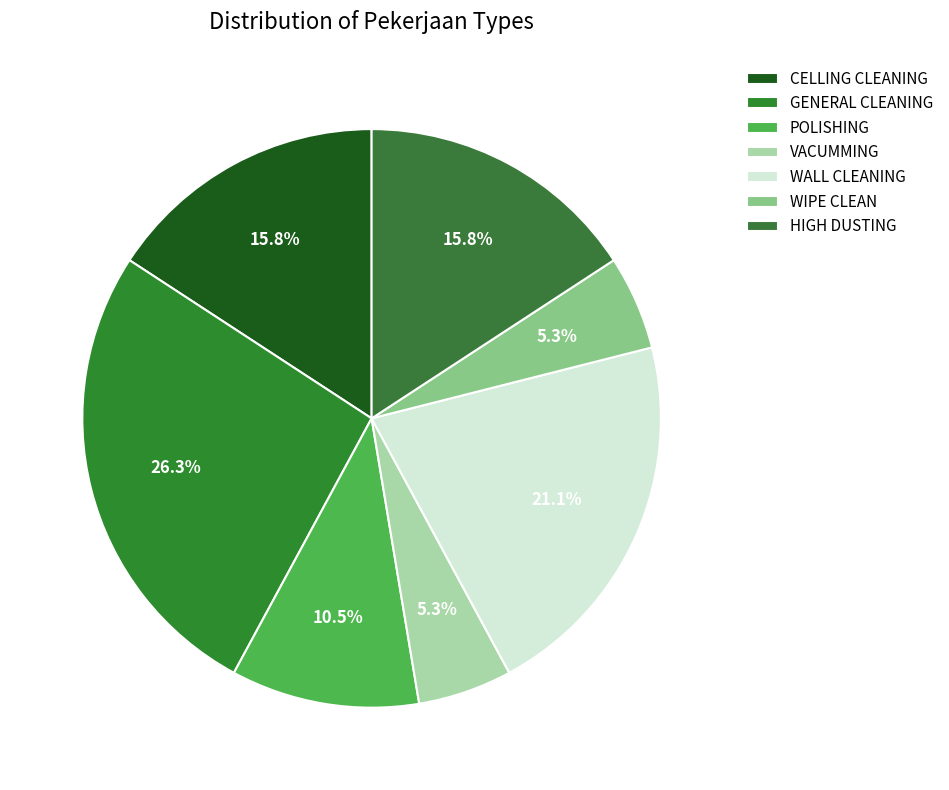

How much of the chart is everything except POLISHING?

89.5%